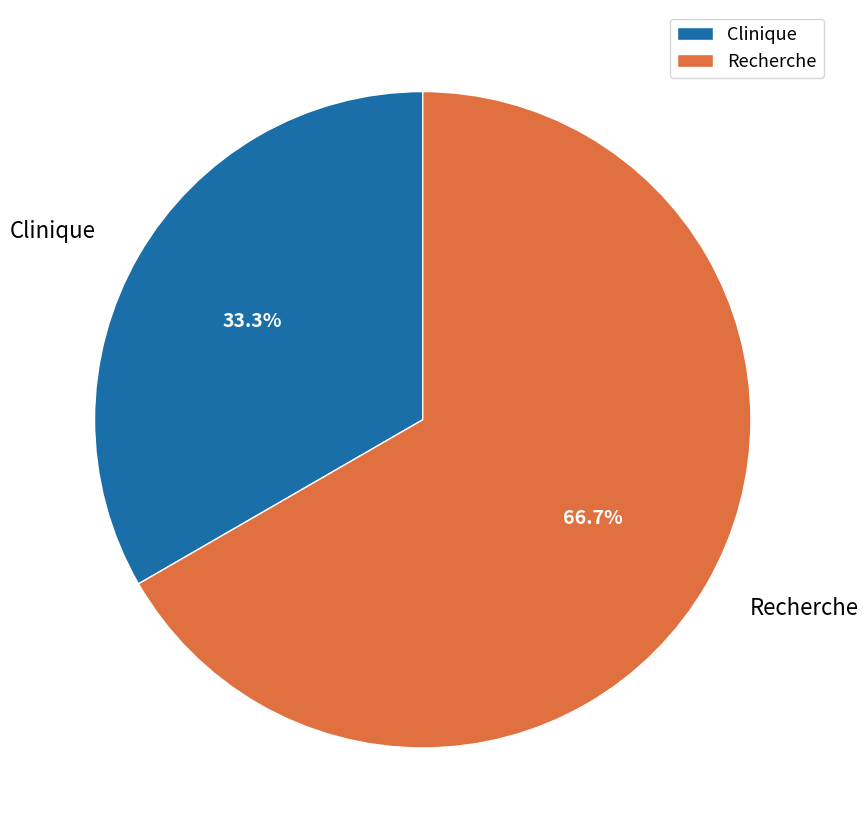

Combined, do Recherche and Clinique account for over 50%?

Yes